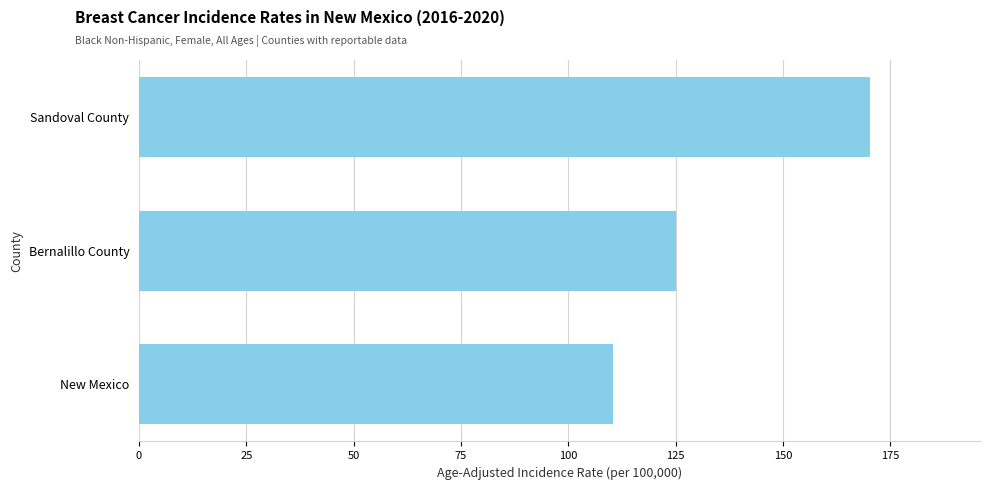

What is the difference between the second highest and minimum values?

14.7